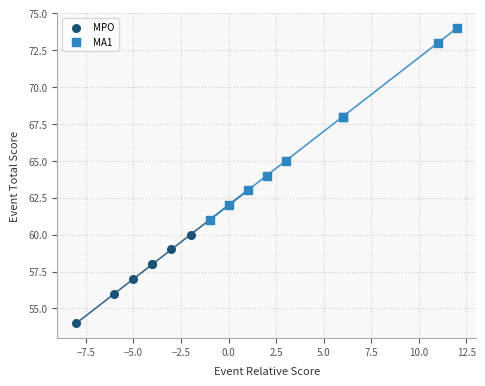

Which series reaches the minimum Y coordinate?

MPO